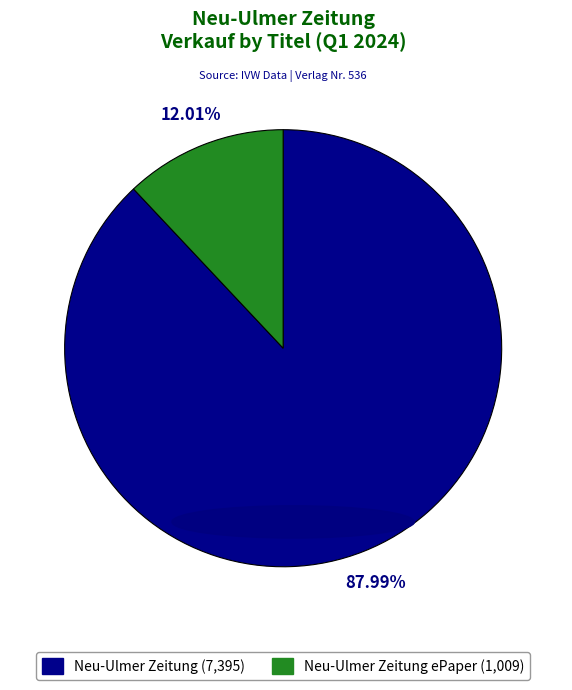

Is there any slice that represents more than half of the pie?

Yes